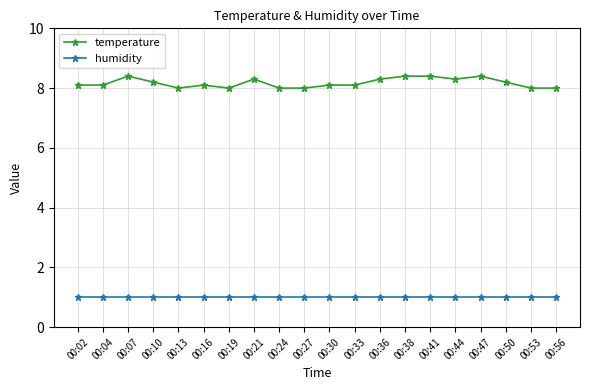

At how many categories does at least one series exceed 4?

20